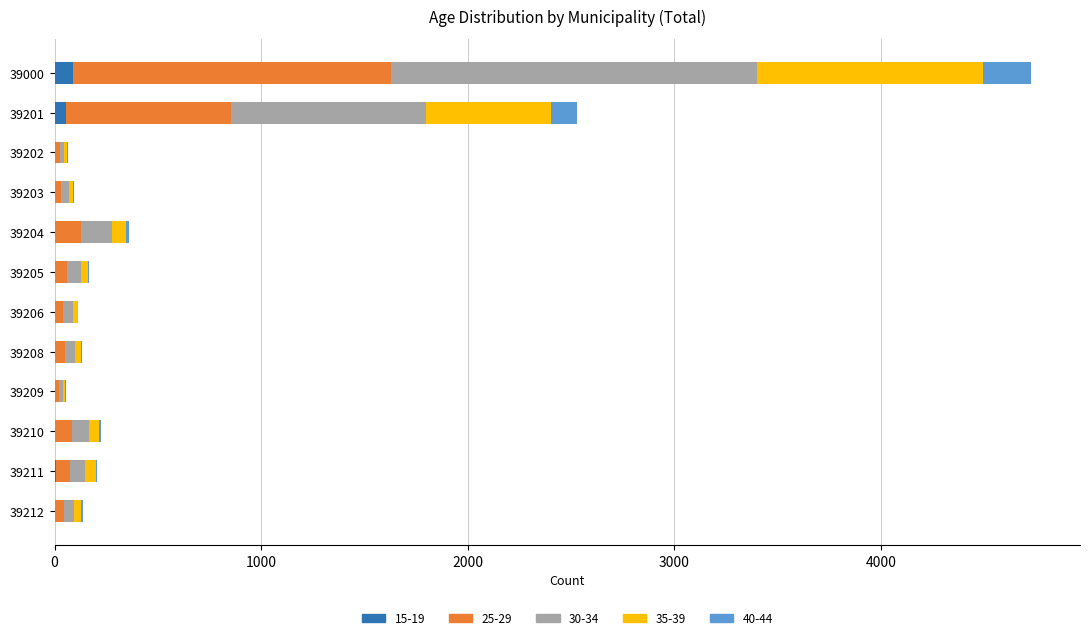

At which category is the sum across all series the highest?

39000